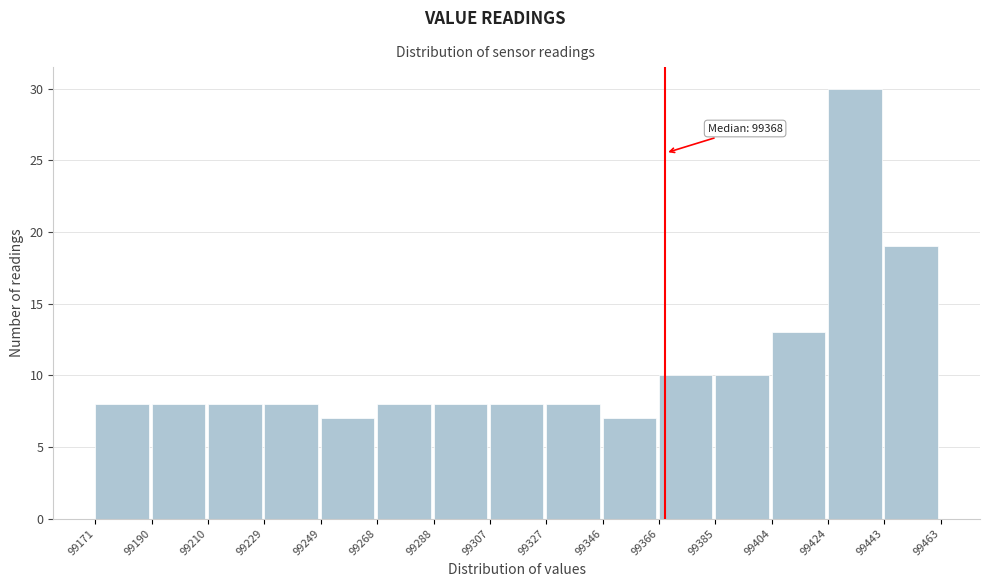

Over which range of the x-axis is the bar tallest?

99424 to 99443